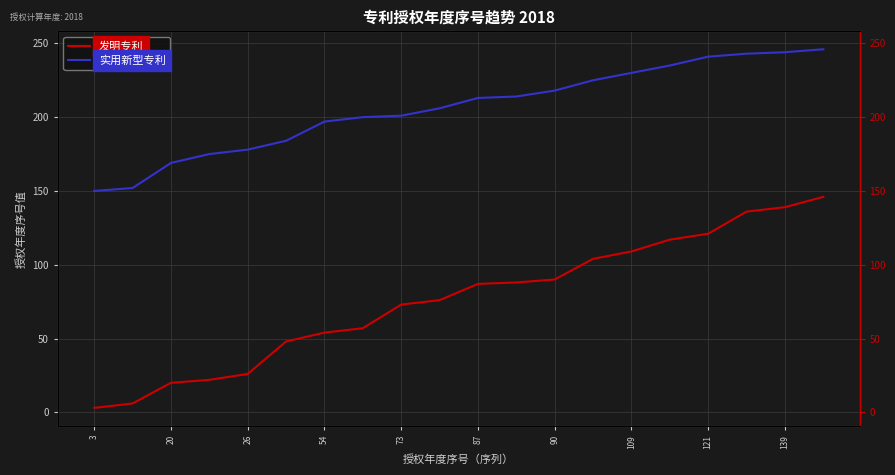

Is the value of 实用新型专利 at 87 greater than the value of 发明专利 at 3?

Yes